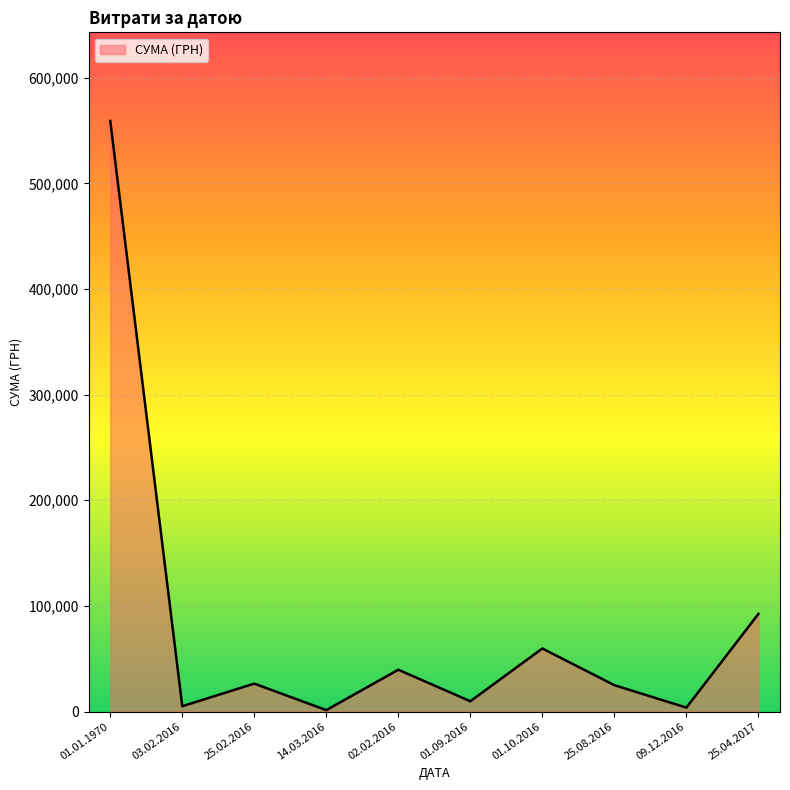

What is the approximate value at 01.09.2016?

9729.2